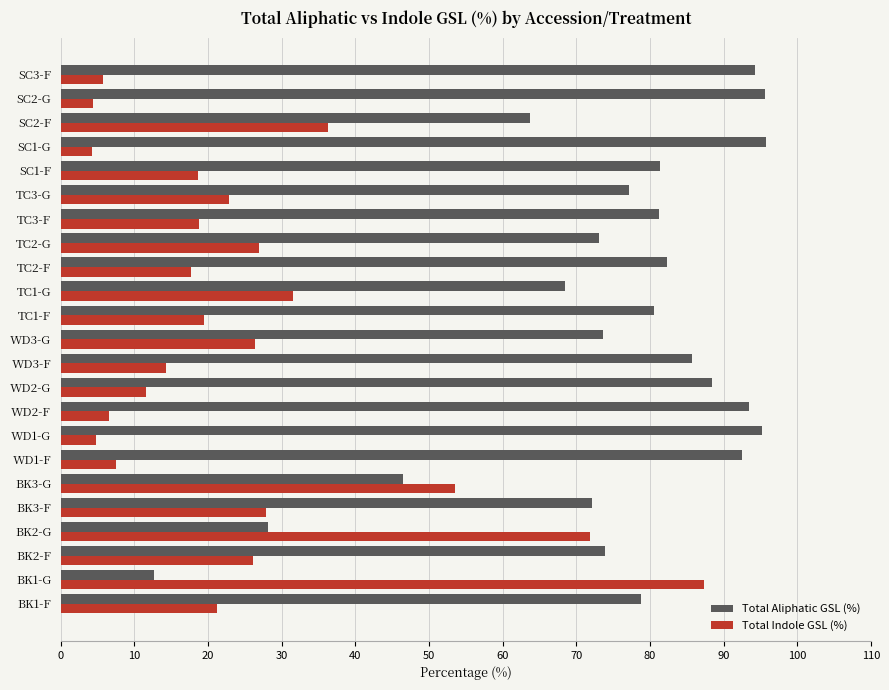

What is the lowest value of the Total Indole GSL (%) series?

4.2